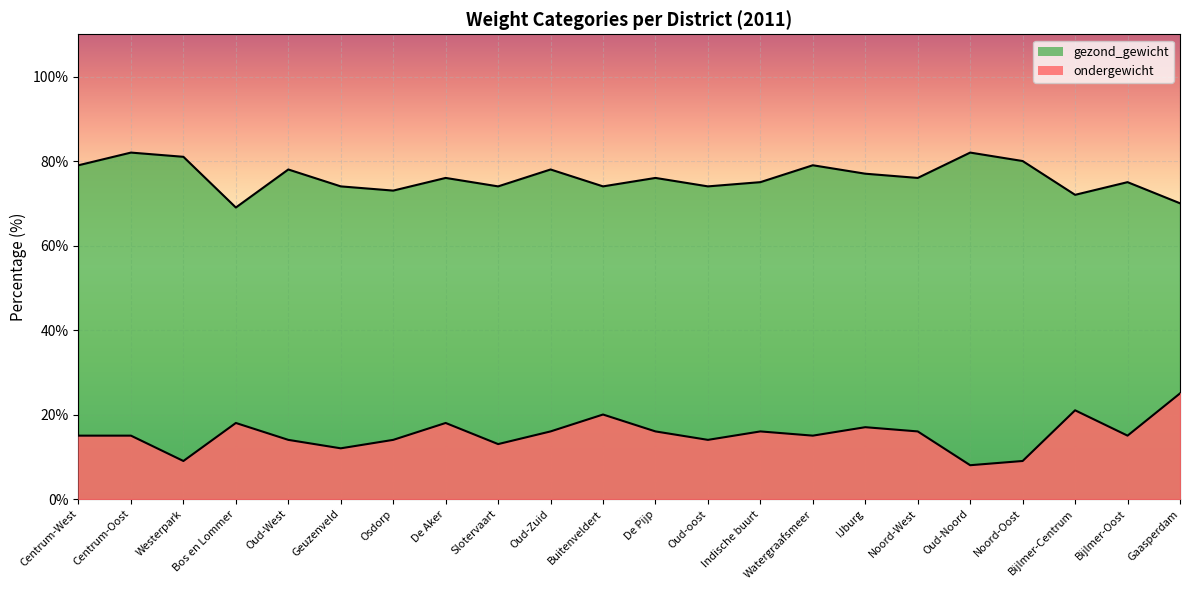

What are all the series names shown in the legend?

ondergewicht, gezond_gewicht